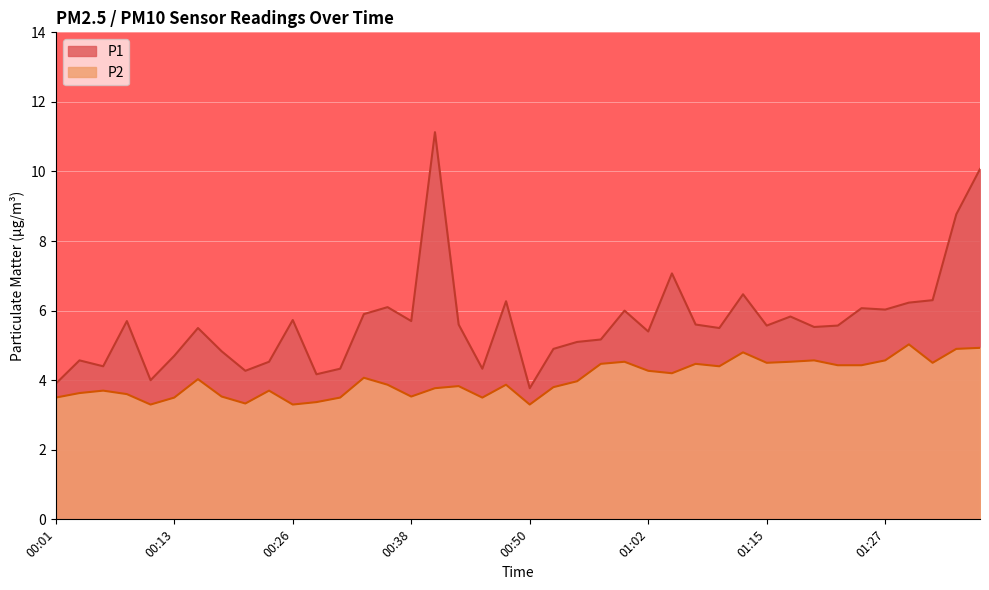

How many lines are shown in the chart?

2